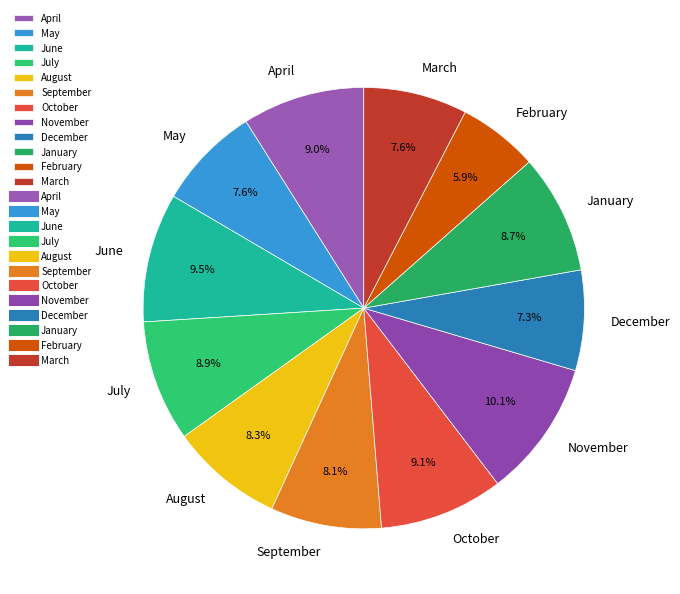

Count the number of slices in the pie.

12